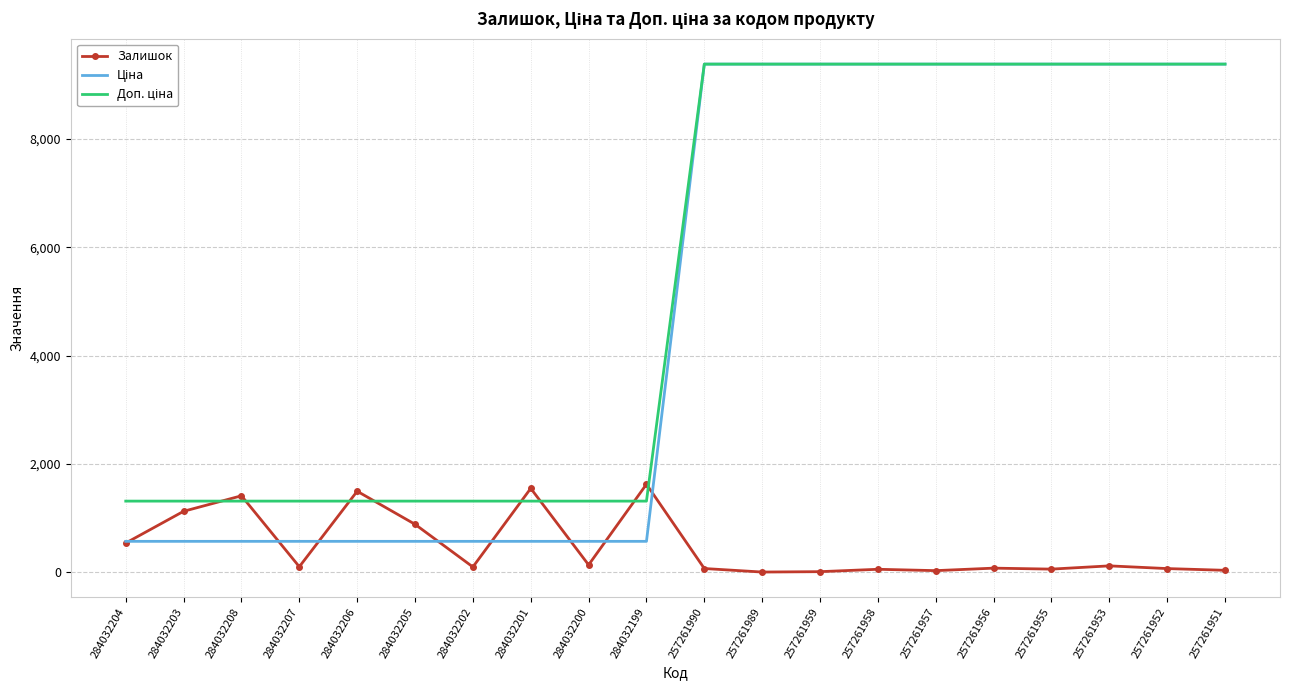

The Залишок series shows 8.0 at 257261989. True or false?

True